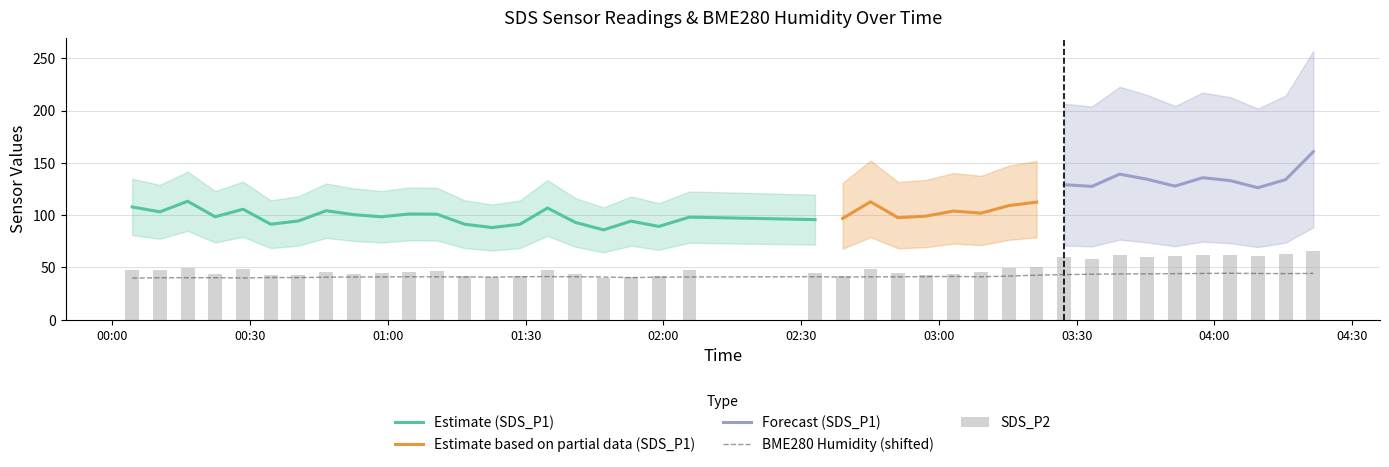

What is the minimum value for BME280 Humidity (shifted)?

39.8